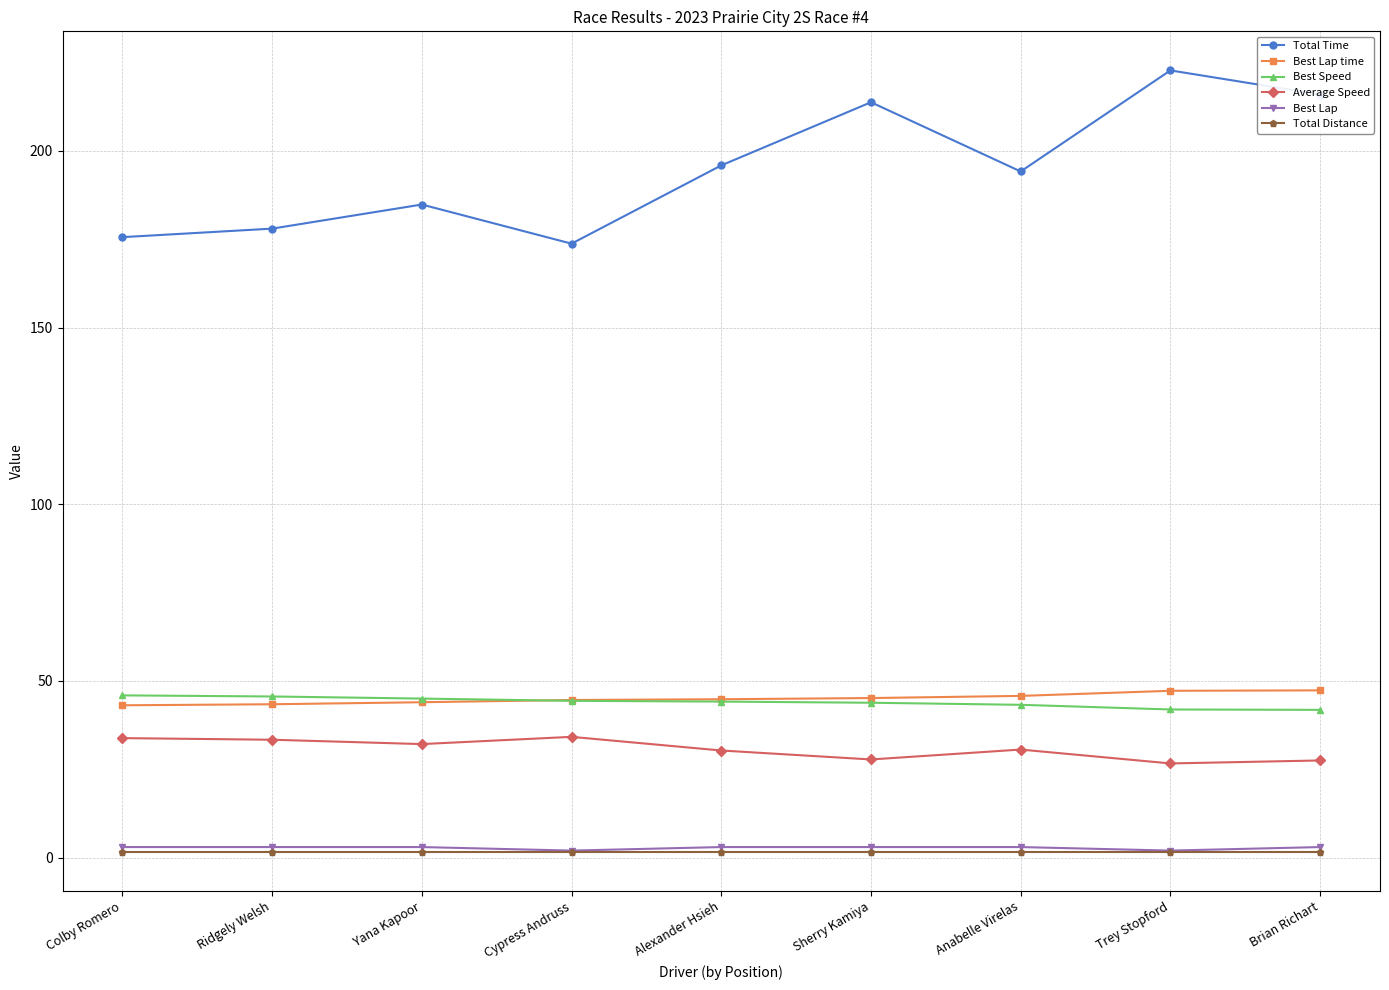

What is the spread (max minus min) of values at Cypress Andruss?

172.1